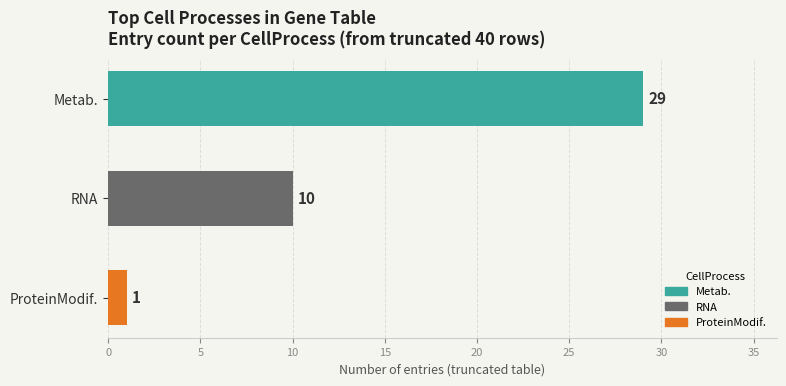

Reading bottom to top, transcribe all the data shown in this chart.

ProteinModif.=1	RNA=10	Metab.=29